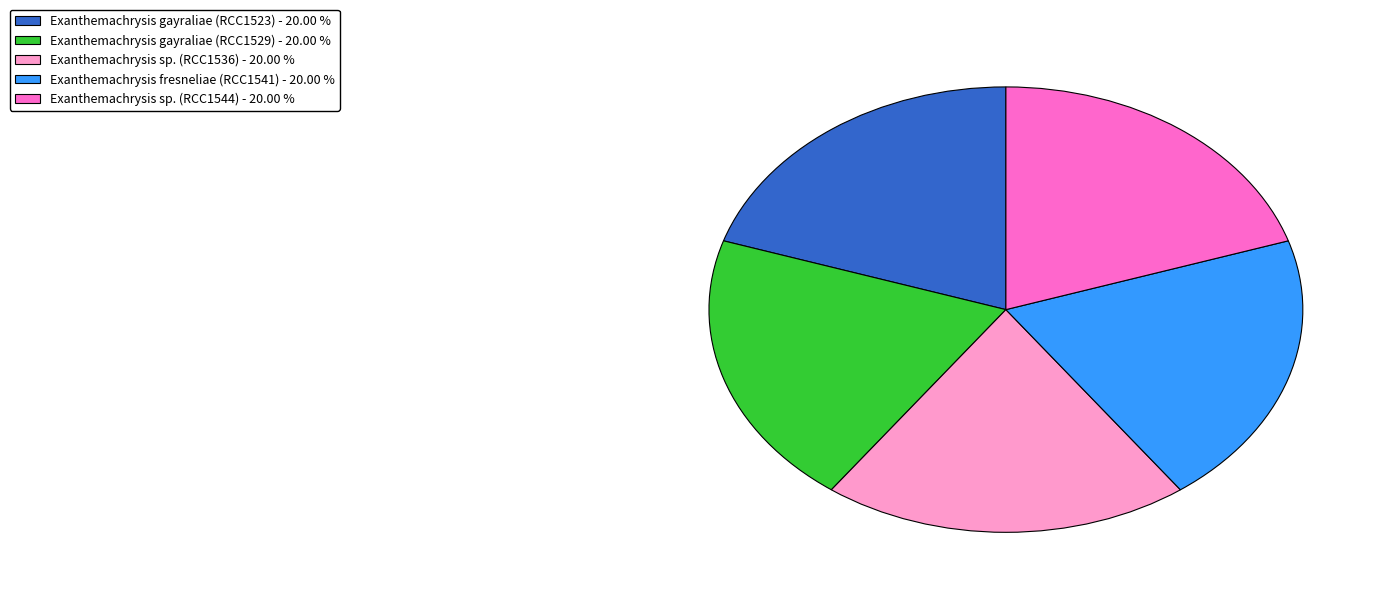

Is there a majority slice in this chart?

No